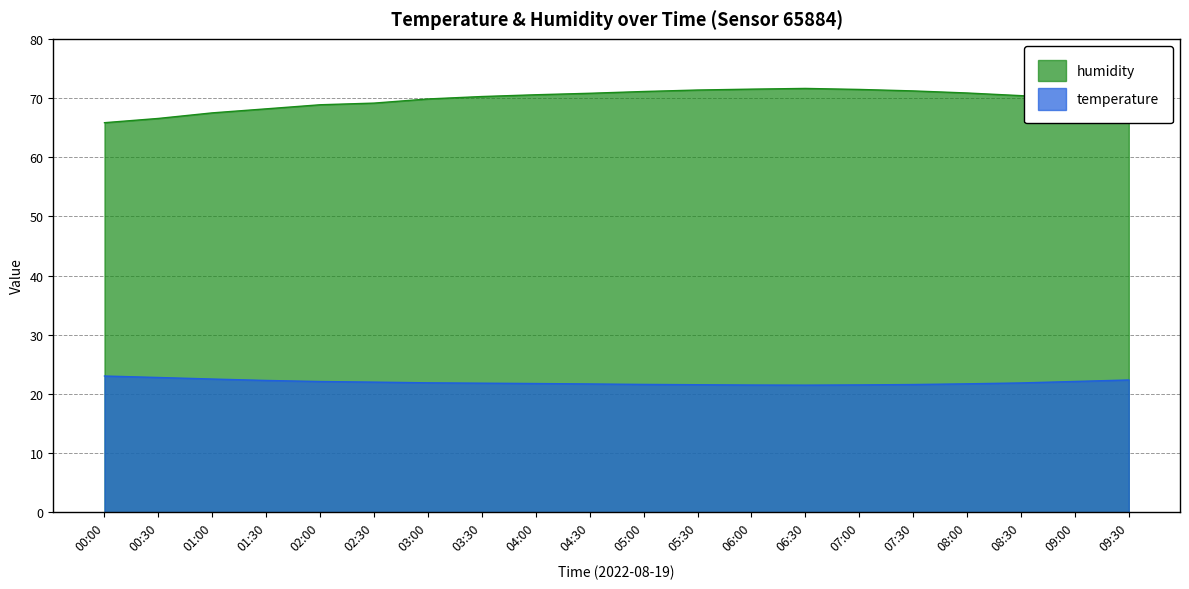

The value of humidity at 07:00 is 17.3. True or false?

False